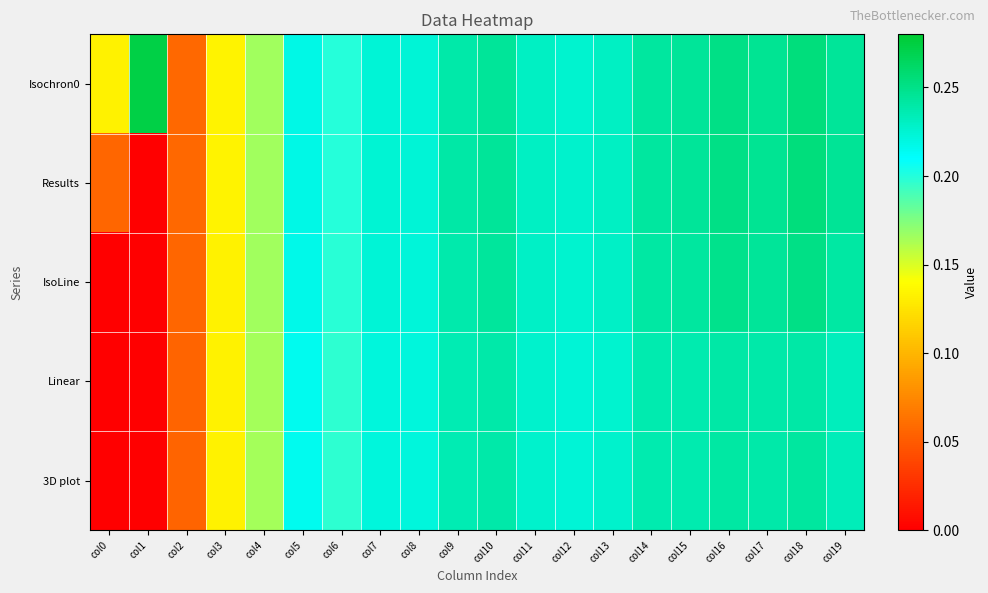

Reading left to right, list all the values displayed in this chart.

Isochron0: col0=0.1	col1=0.3	col2=0.1	col3=0.1	col4=0.2	col5=0.2	col6=0.2	col7=0.2	col8=0.2	col9=0.2	col10=0.2	col11=0.2	col12=0.2	col13=0.2	col14=0.2	col15=0.2	col16=0.3	col17=0.2	col18=0.3	col19=0.2
Results: col0=0.1	col1=0.0	col2=0.1	col3=0.1	col4=0.2	col5=0.2	col6=0.2	col7=0.2	col8=0.2	col9=0.2	col10=0.2	col11=0.2	col12=0.2	col13=0.2	col14=0.2	col15=0.2	col16=0.3	col17=0.2	col18=0.3	col19=0.2
IsoLine: col0=0.0	col1=0.0	col2=0.1	col3=0.1	col4=0.2	col5=0.2	col6=0.2	col7=0.2	col8=0.2	col9=0.2	col10=0.2	col11=0.2	col12=0.2	col13=0.2	col14=0.2	col15=0.2	col16=0.2	col17=0.2	col18=0.3	col19=0.2
Linear: col0=0.0	col1=0.0	col2=0.1	col3=0.1	col4=0.2	col5=0.2	col6=0.2	col7=0.2	col8=0.2	col9=0.2	col10=0.2	col11=0.2	col12=0.2	col13=0.2	col14=0.2	col15=0.2	col16=0.2	col17=0.2	col18=0.2	col19=0.2
3D plot: col0=0.0	col1=0.0	col2=0.1	col3=0.1	col4=0.2	col5=0.2	col6=0.2	col7=0.2	col8=0.2	col9=0.2	col10=0.2	col11=0.2	col12=0.2	col13=0.2	col14=0.2	col15=0.2	col16=0.2	col17=0.2	col18=0.2	col19=0.2